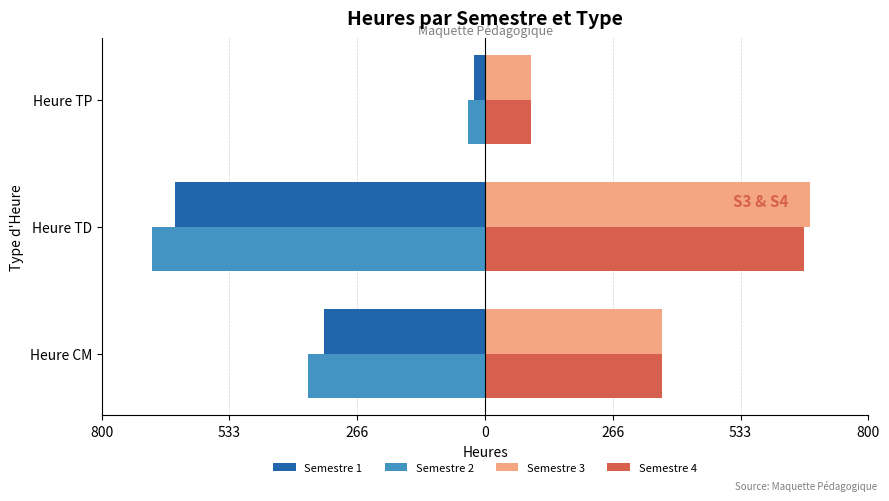

What are all the series names shown in the legend?

Semestre 1, Semestre 2, Semestre 3, Semestre 4